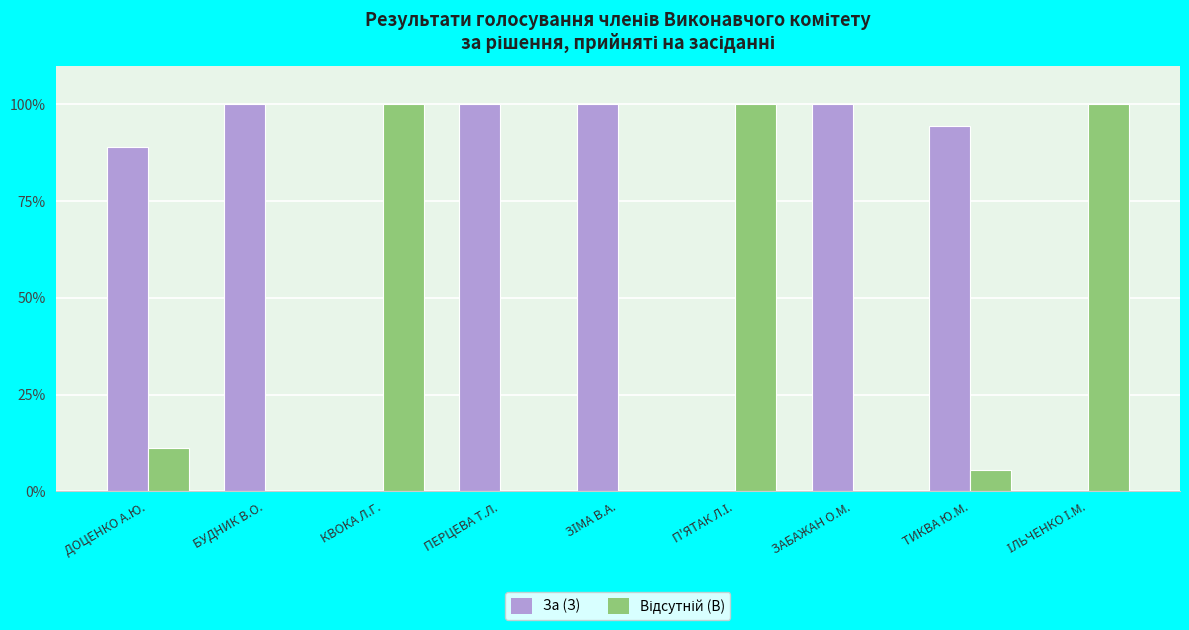

What is the greatest value displayed?

100.0